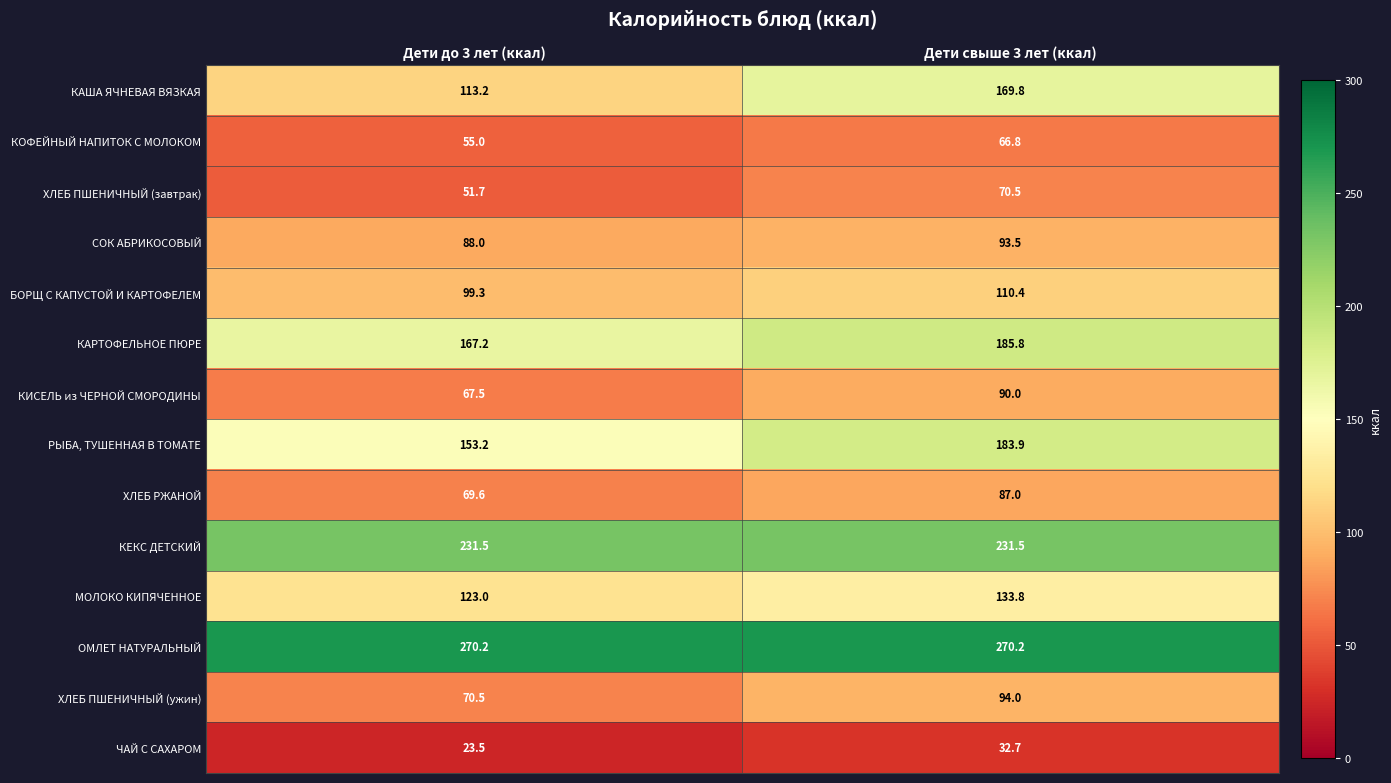

Which label corresponds to the smallest value in the chart?

Дети до 3 лет (ккал)